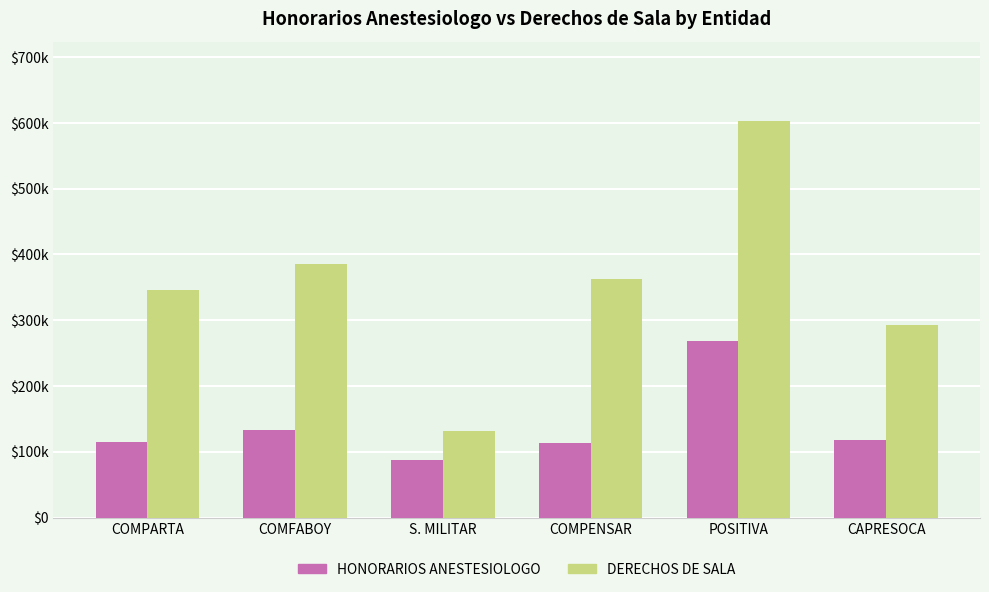

Reading left to right, transcribe all the data shown in this chart.

HONORARIOS ANESTESIOLOGO: COMPARTA=115281	COMFABOY=133267	S. MILITAR=88143	COMPENSAR=113826	POSITIVA=268137	CAPRESOCA=118103
DERECHOS DE SALA: COMPARTA=345853	COMFABOY=385185	S. MILITAR=131601	COMPENSAR=362533	POSITIVA=603071	CAPRESOCA=292446